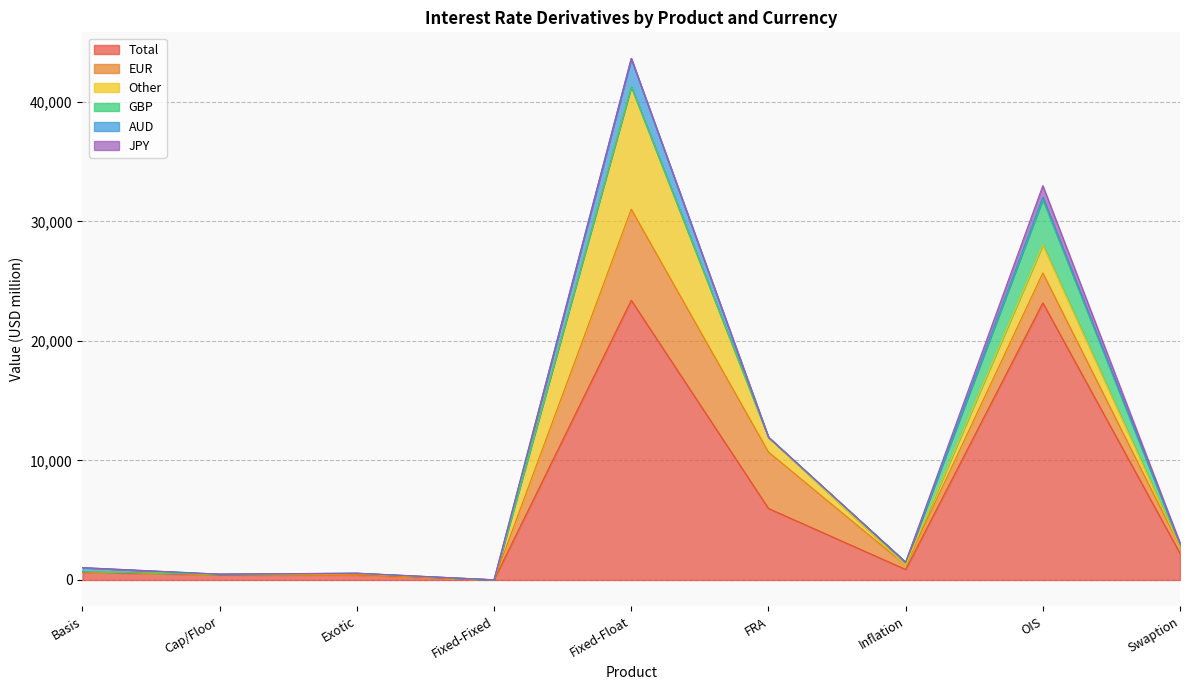

At which category does AUD reach its first local peak?

Exotic